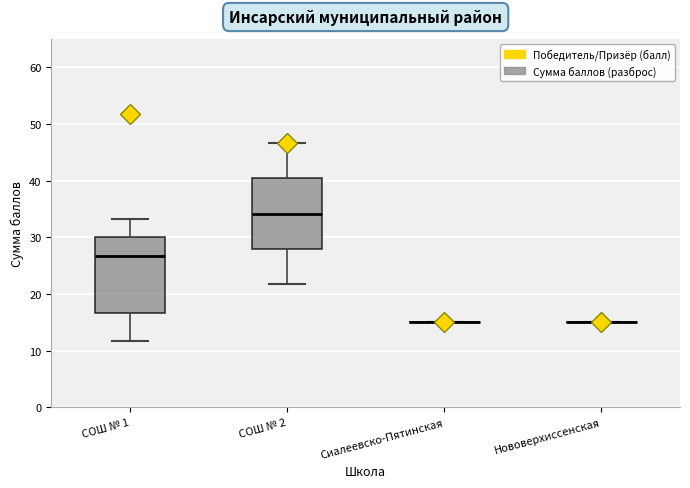

Reading left to right, transcribe this box plot: for each box, give where its median line is, the range the box spans, and where its two whiskers end, as read against the y-axis. The values are not printed on the chart, so give them approximately, as read against the axis.

СОШ № 1: median 27, box 17 to 30, whiskers 12 to 33
СОШ № 2: median 34, box 28 to 40, whiskers 22 to 47
Сиалеевско-Пятинская: box collapsed to a line at 15, whiskers 15 to 15
Нововерхиссенская: box collapsed to a line at 15, whiskers 15 to 15